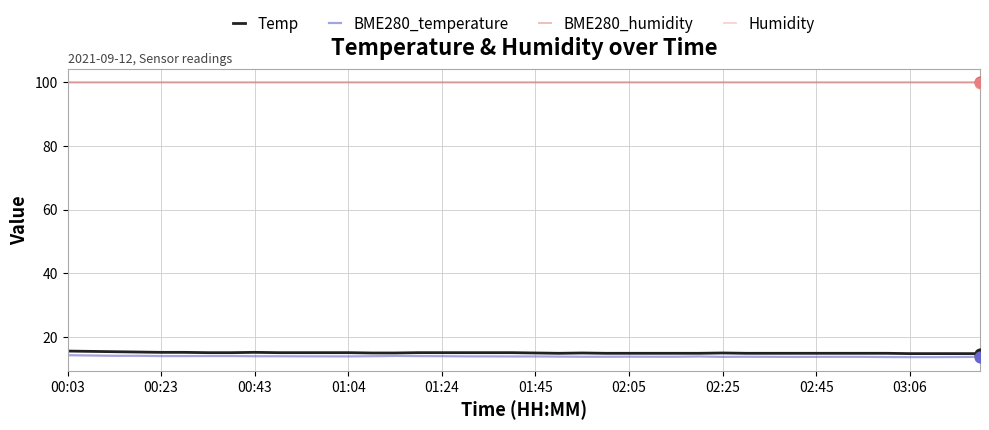

What is the minimum value for BME280_humidity?

100.0